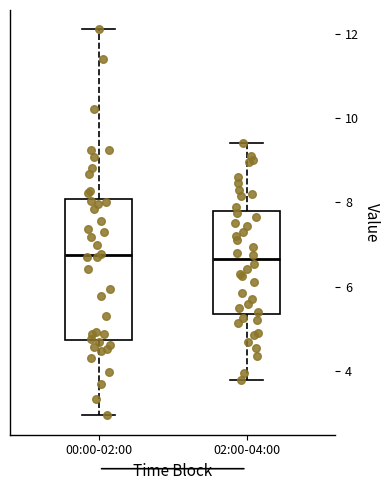

Reading left to right, read every box against the y-axis: the position of its median line, the range the box covers, and the ends of its whiskers. The values are not printed on the chart, so give them approximately, as read against the axis.

00:00-02:00: median 6.8, box 4.8 to 8.0, whiskers 3.0 to 12.2
02:00-04:00: median 6.6, box 5.4 to 7.8, whiskers 3.8 to 9.4